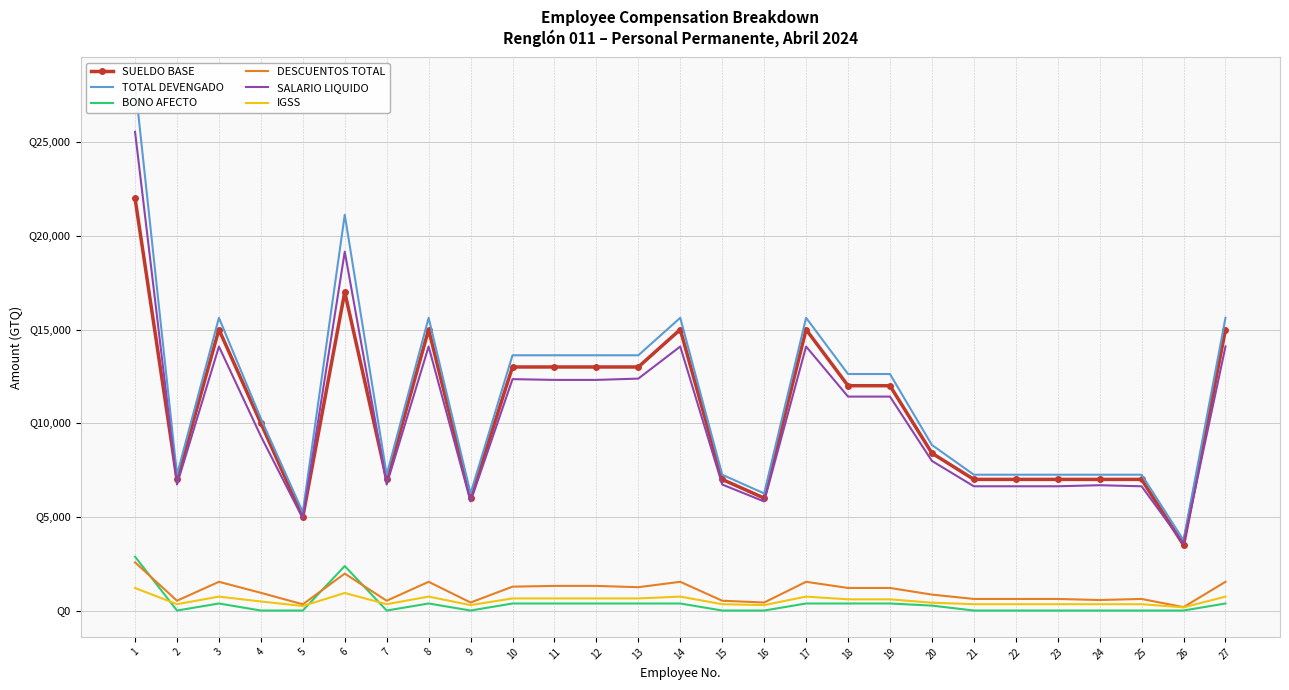

Rank the series at 17 from lowest to highest value.

BONO AFECTO, IGSS, DESCUENTOS TOTAL, SALARIO LIQUIDO, SUELDO BASE, TOTAL DEVENGADO